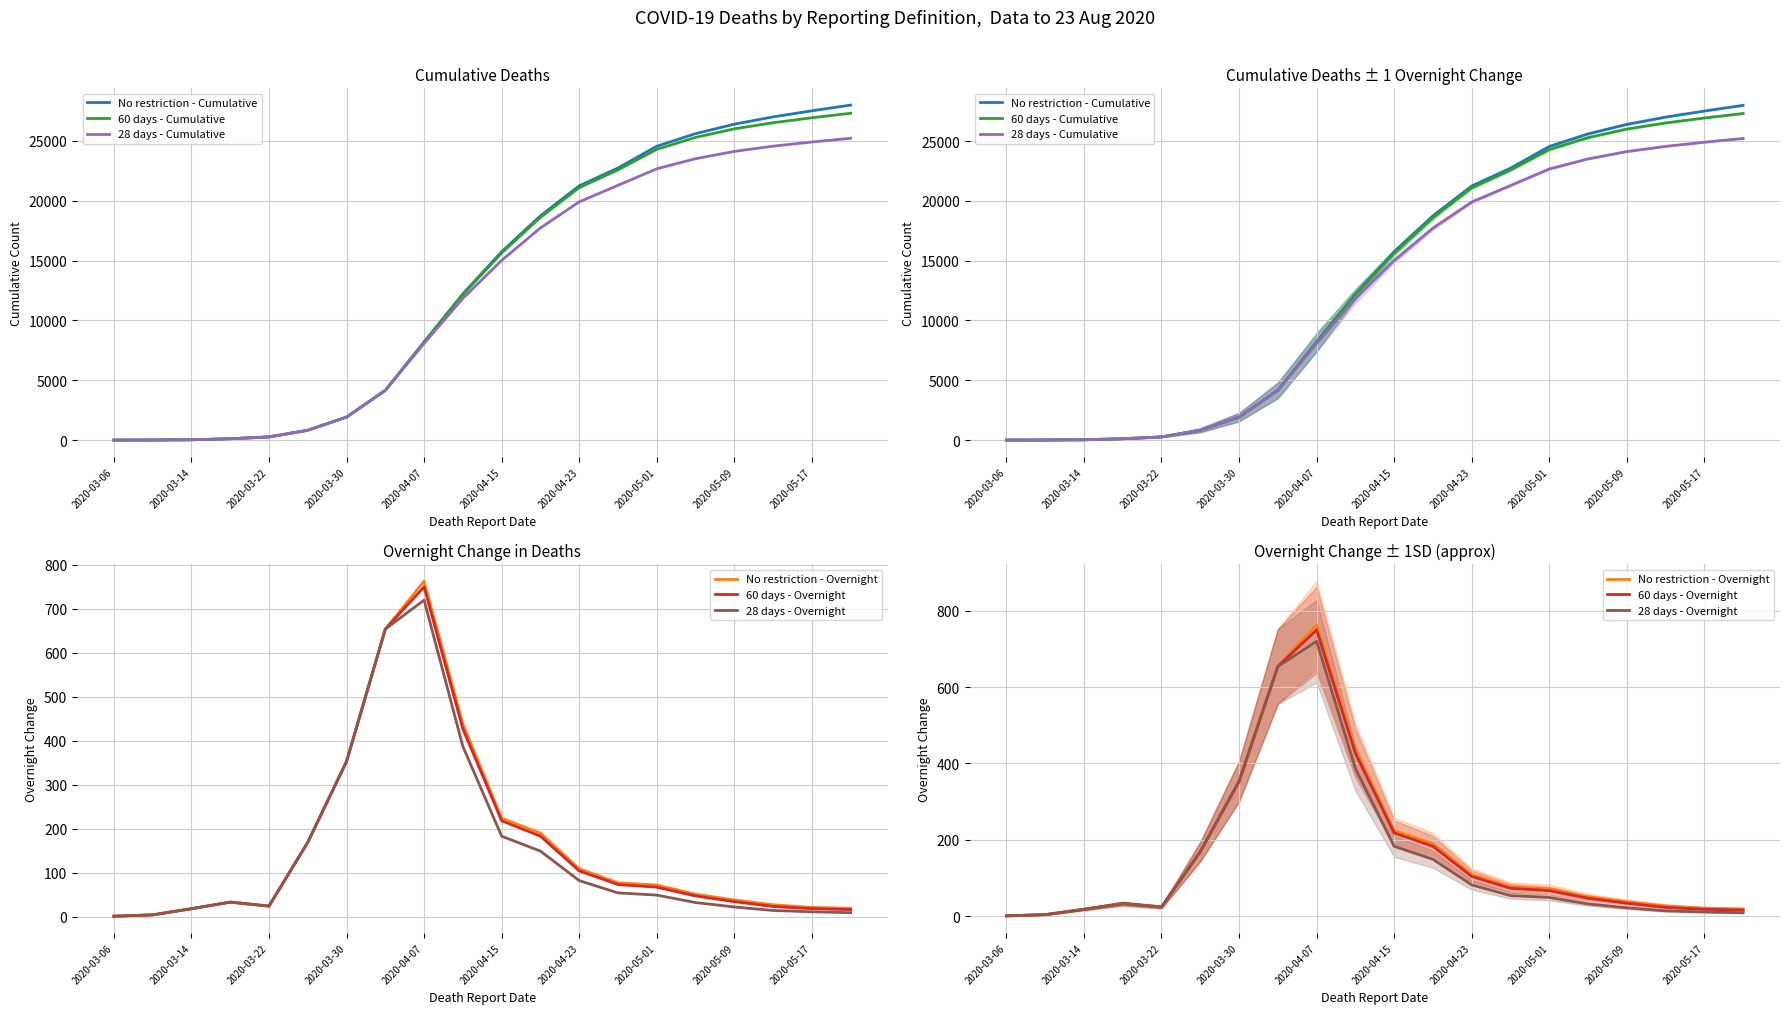

True or false: 28 days - Cumulative has a value of 21283 at 13.

True